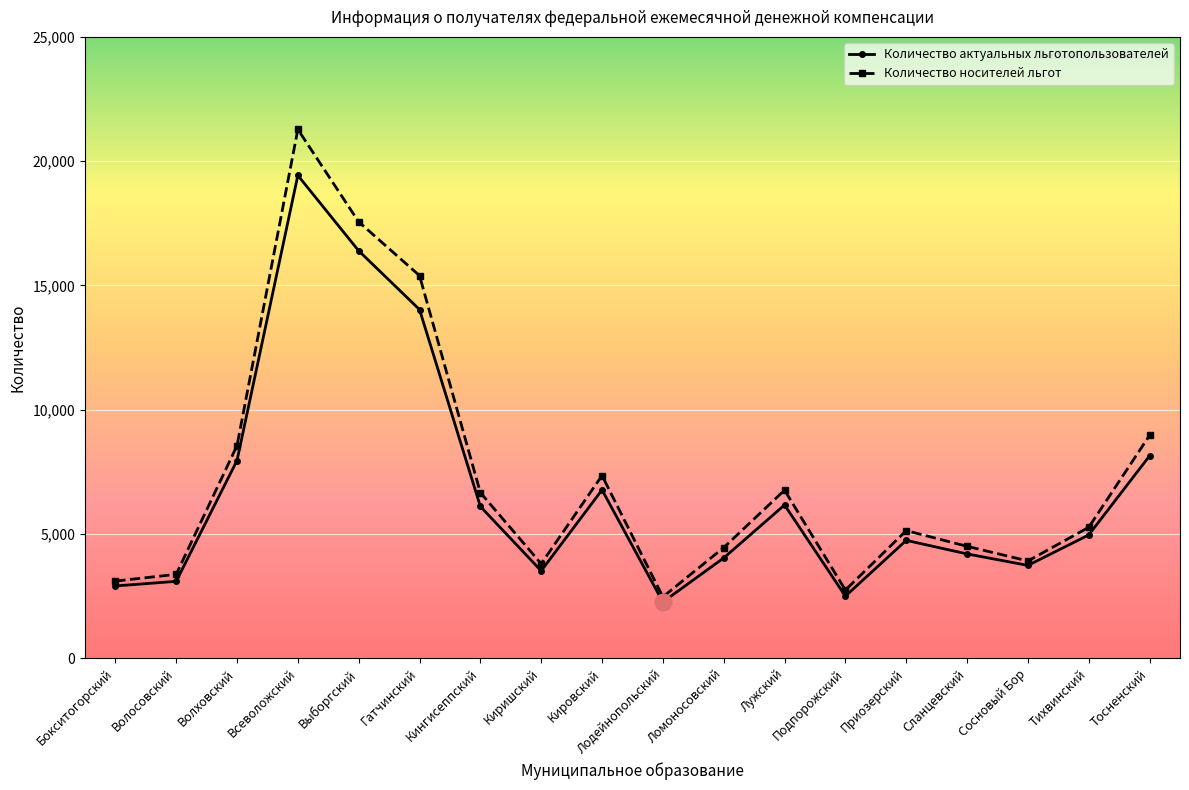

What is the average value of the Количество актуальных льготопользователей series?

6720